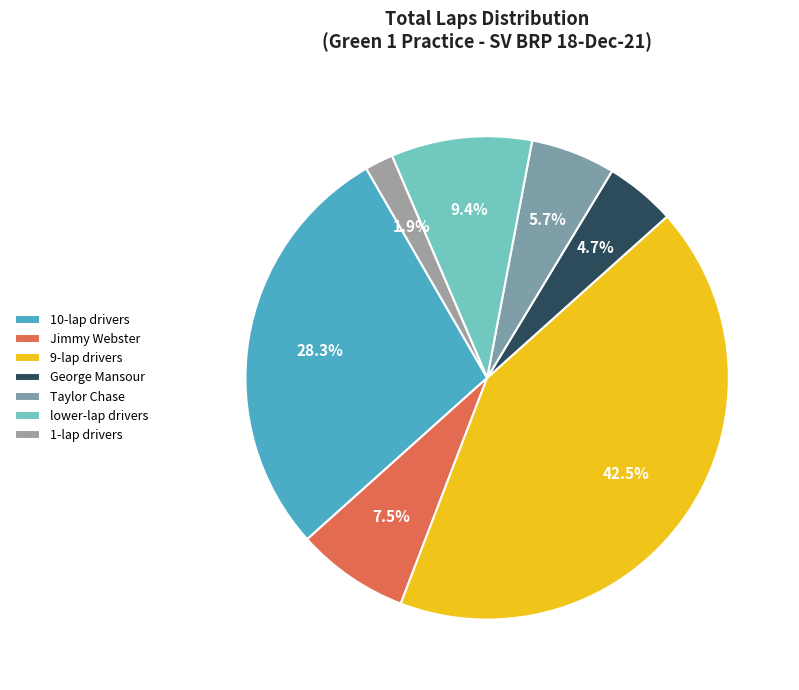

To the nearest percent, what is the difference between the largest and smallest slice percentages?

41%